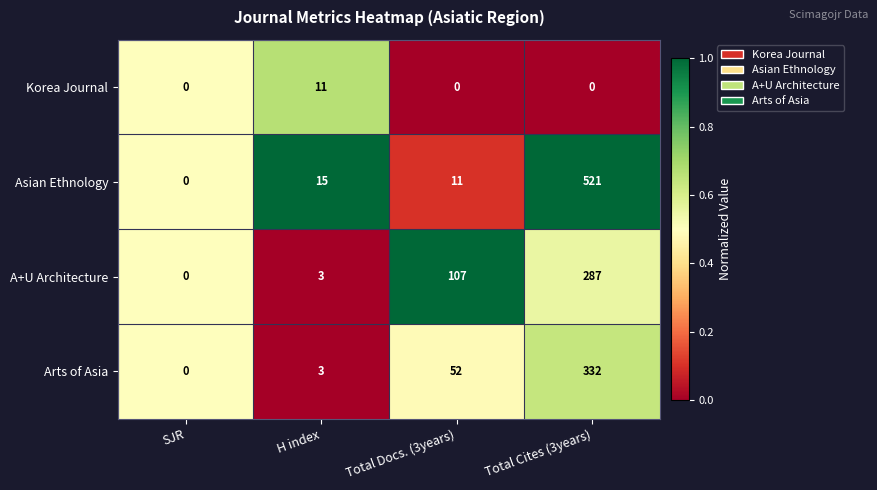

What is the difference between the maximum and second lowest values in the Korea Journal series?

11